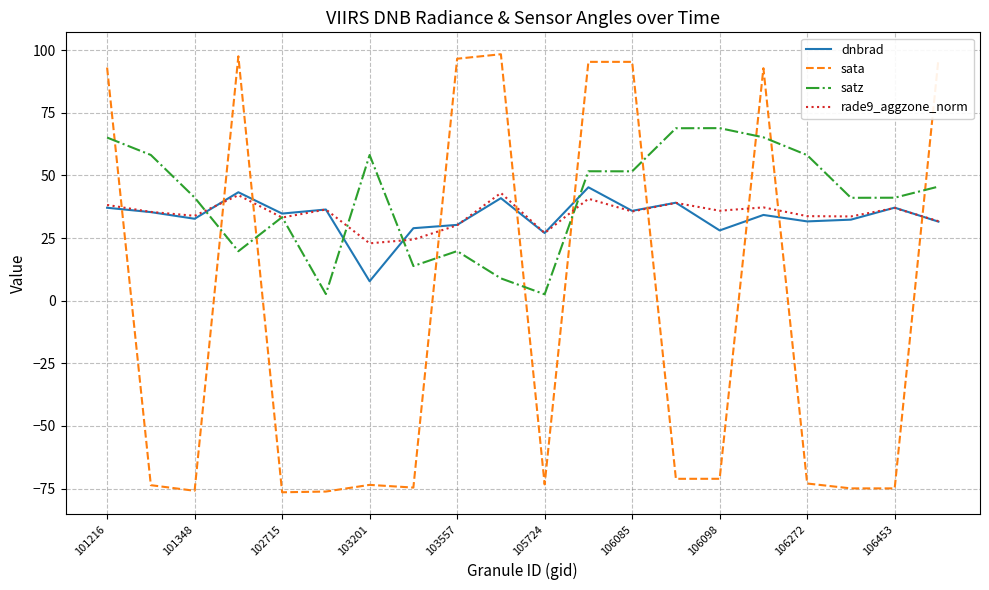

True or false: satz and dnbrad cross at least once.

True